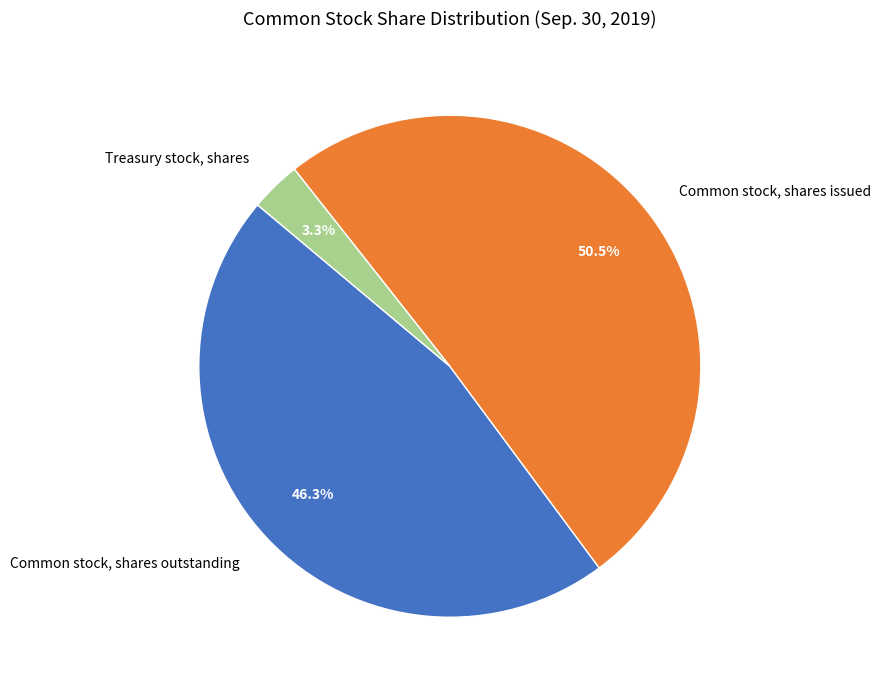

Which slice is the smallest?

Treasury stock, shares